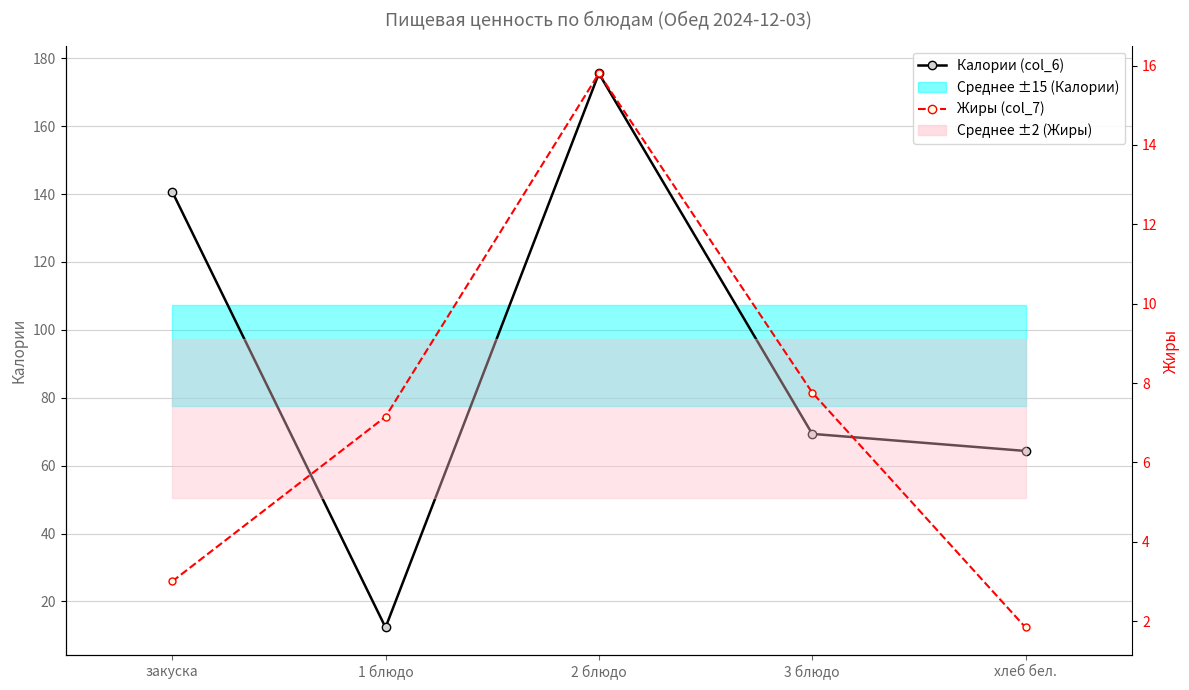

What is the maximum value for Жиры (col_7)?

15.8